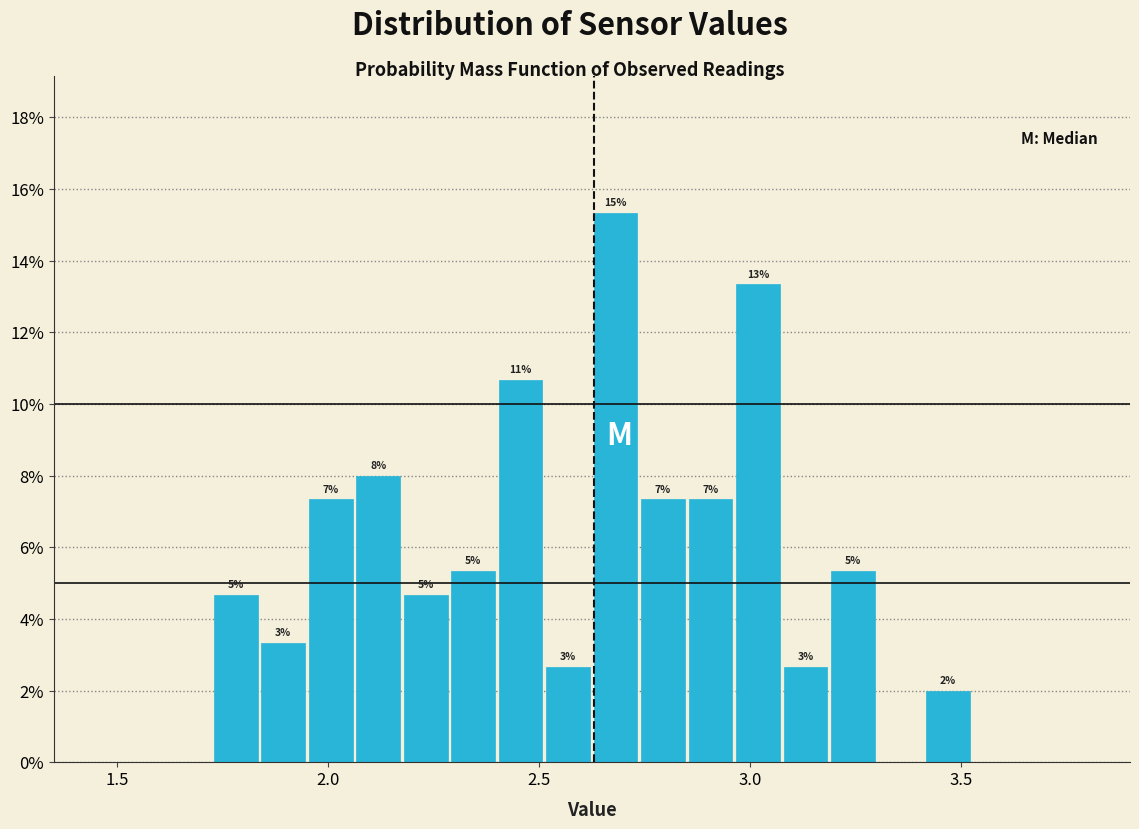

Read against the x-axis, roughly where is the centre of the tallest bar?

2.70